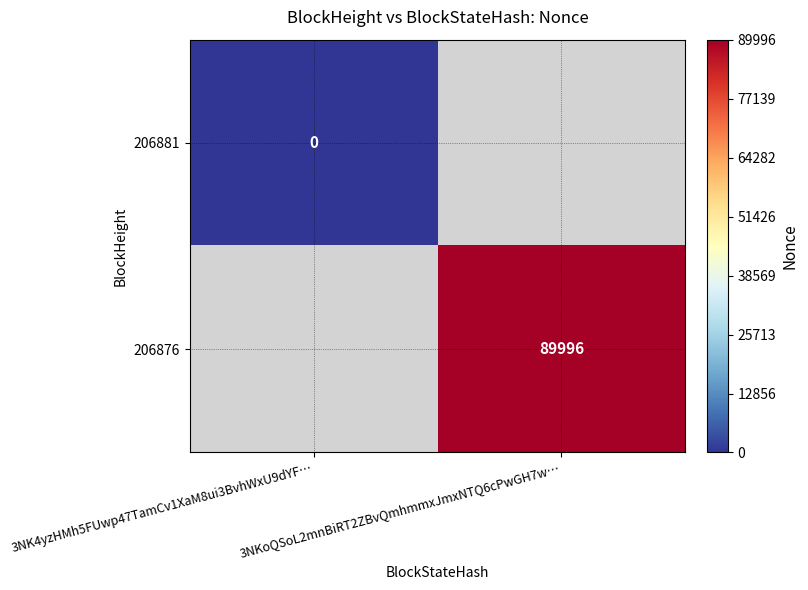

Is it true that 206876 equals 89996 at 3NKoQSoL2mnBiRT2ZBvQmhmmxJmxNTQ6cPwGH7w…?

True